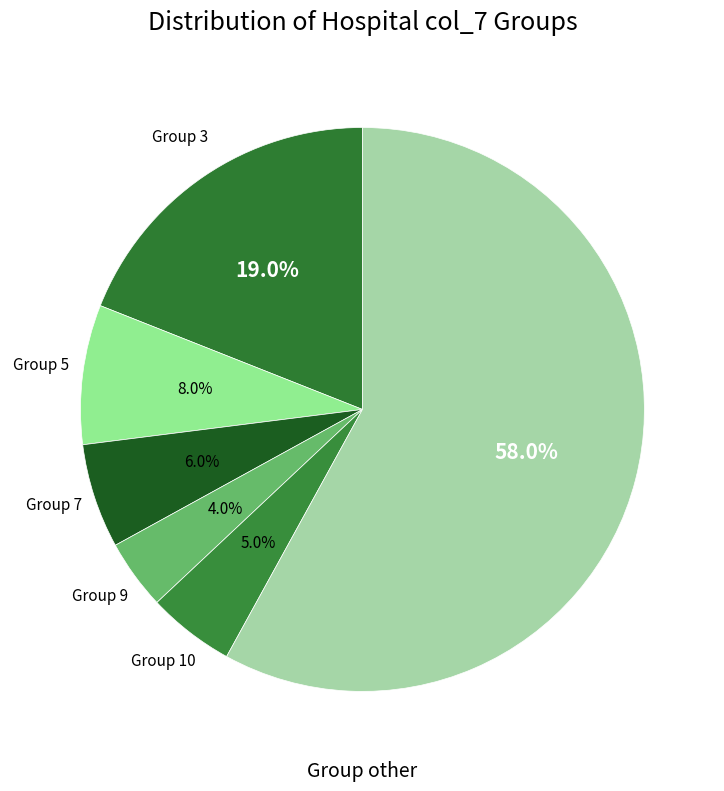

How many segments does this pie chart have?

6